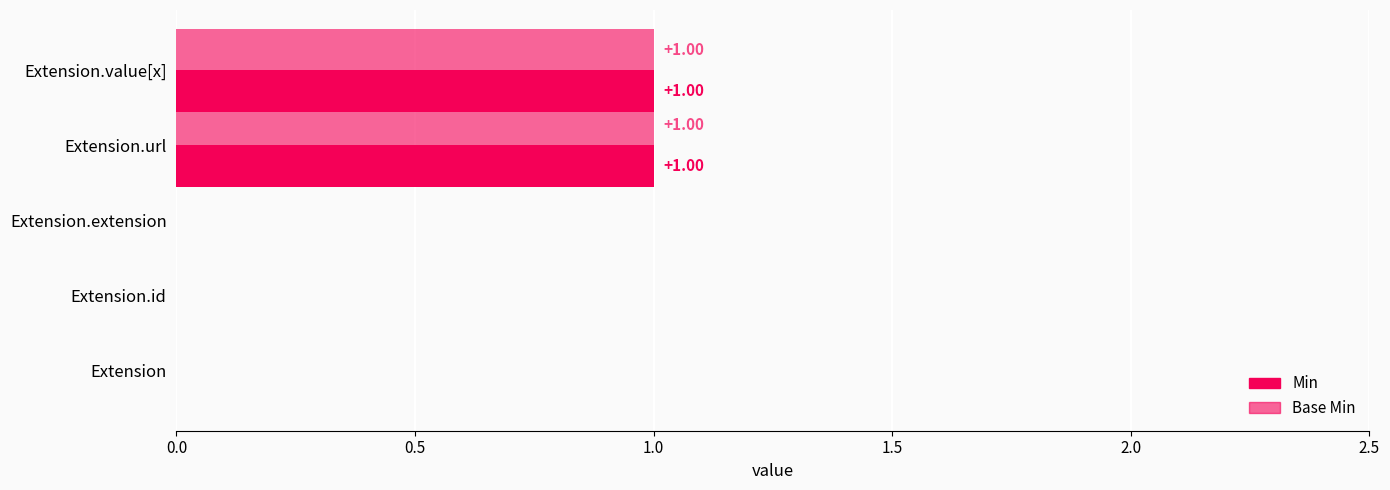

How many categories are shown in the chart?

5